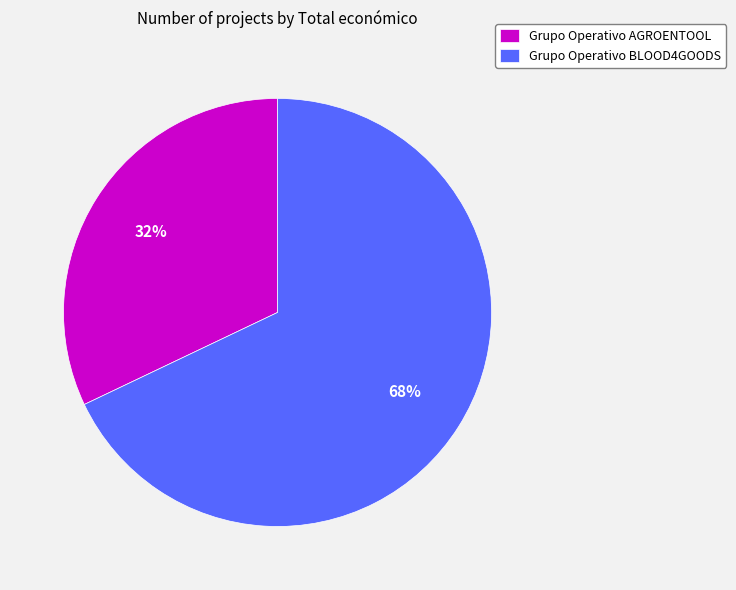

Is it true that Grupo Operativo BLOOD4GOODS is 68% of the pie?

True